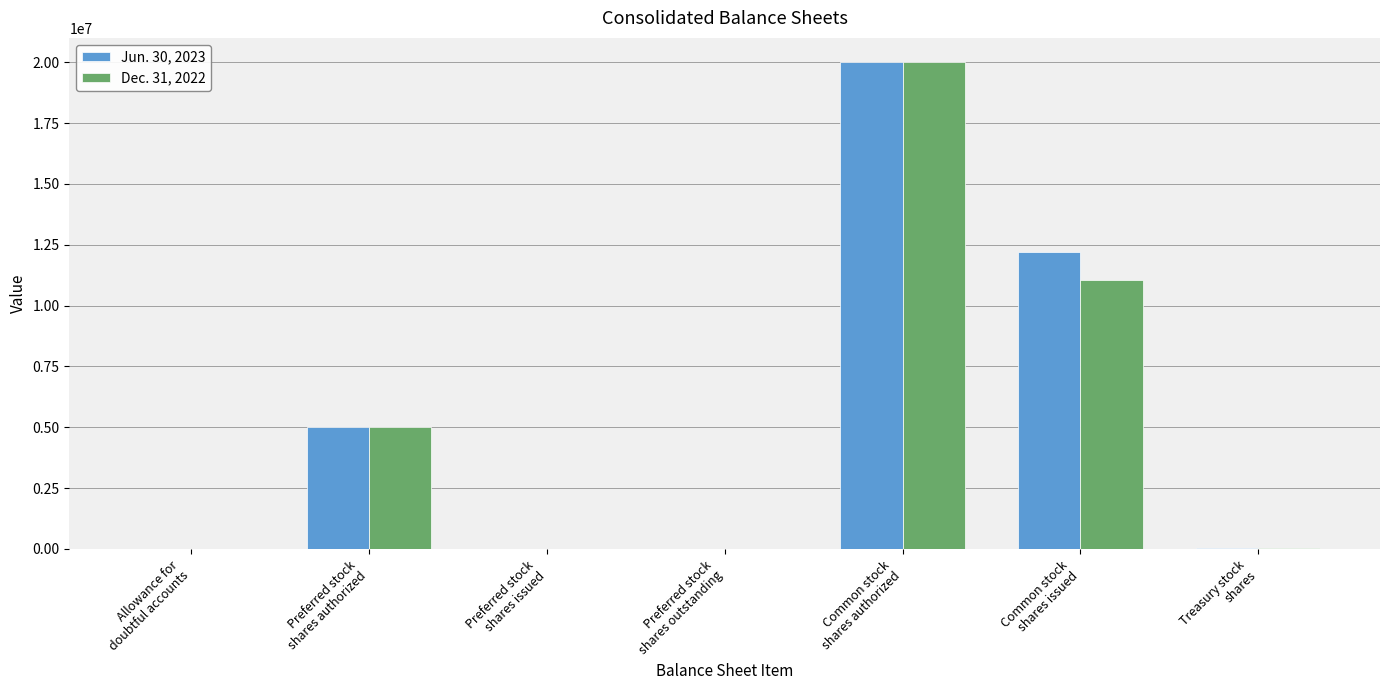

The Dec. 31, 2022 series shows 0 at Preferred stock
shares issued. True or false?

True